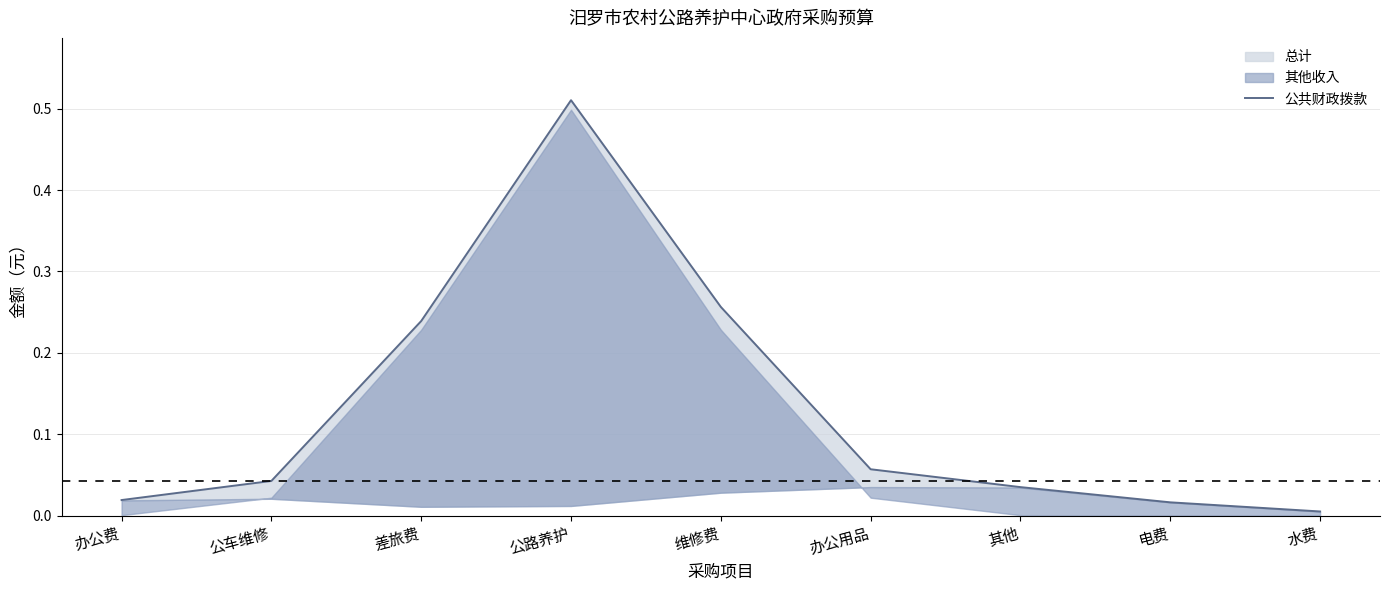

How many lines are shown in the chart?

1